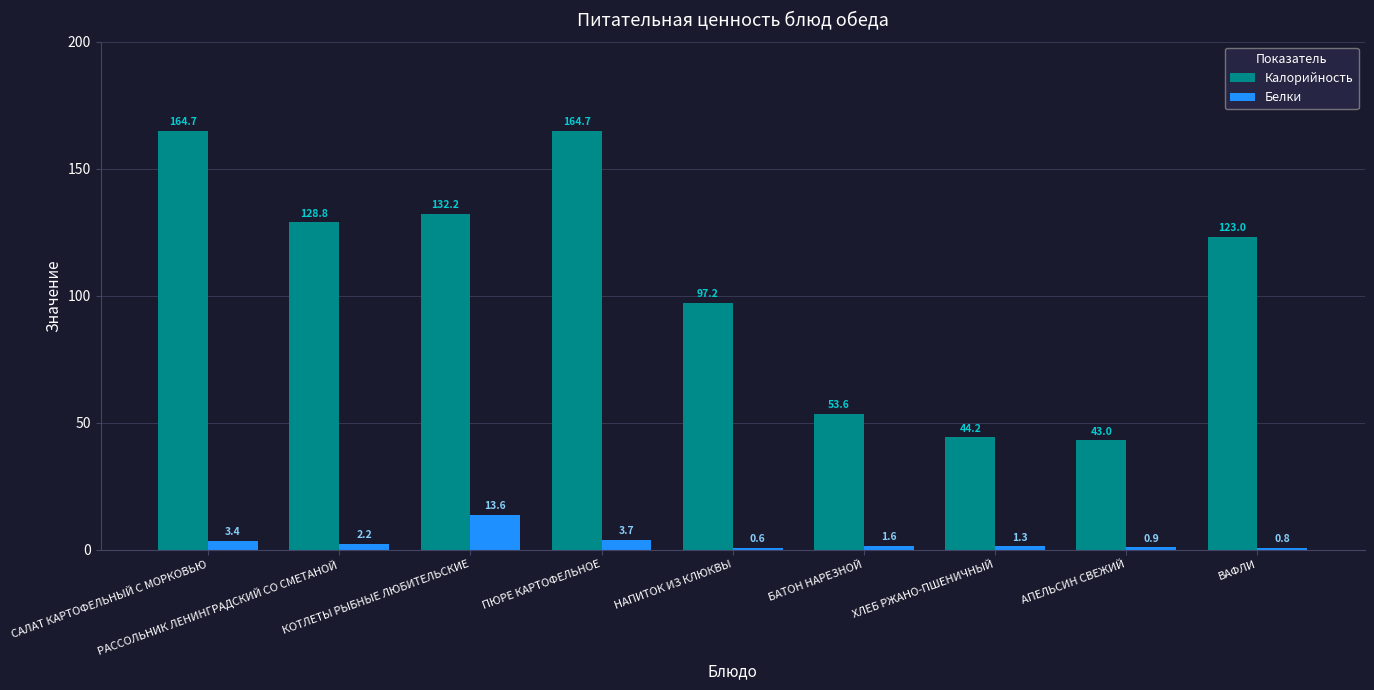

What is the label of the 4th bar from the right?

БАТОН НАРЕЗНОЙ